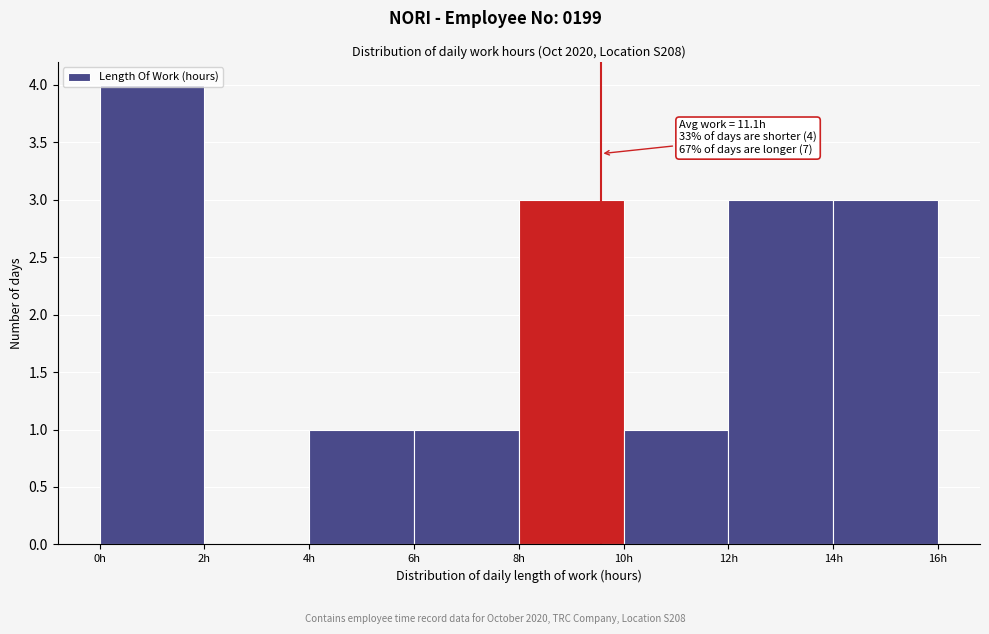

Which range on the x-axis has the tallest bar?

0 to 2